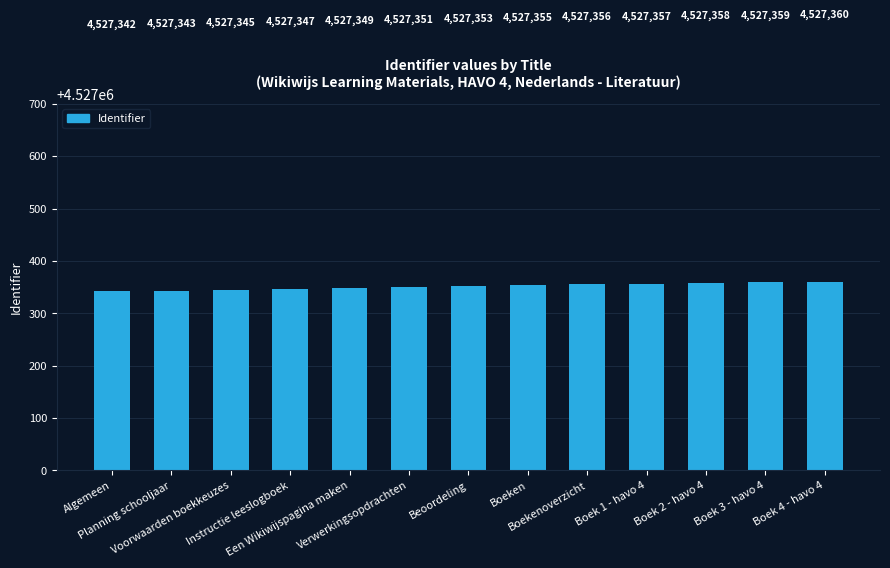

Reading right to left, extract all data points from this chart.

4527360	4527359	4527358	4527357	4527356	4527355	4527353	4527351	4527349	4527347	4527345	4527343	4527342